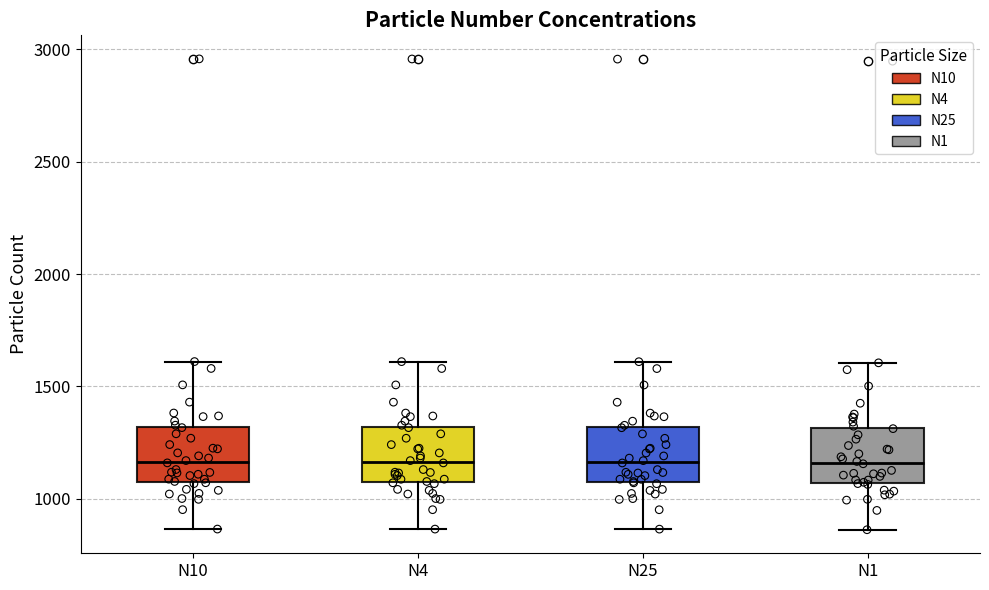

Reading left to right, read every box against the y-axis: the position of its median line, the range the box covers, and the ends of its whiskers. The values are not printed on the chart, so give them approximately, as read against the axis.

N10: median 1150, box 1100 to 1300, whiskers 850 to 1600
N4: median 1150, box 1050 to 1300, whiskers 850 to 1600
N25: median 1150, box 1050 to 1300, whiskers 850 to 1600
N1: median 1150, box 1050 to 1300, whiskers 850 to 1600